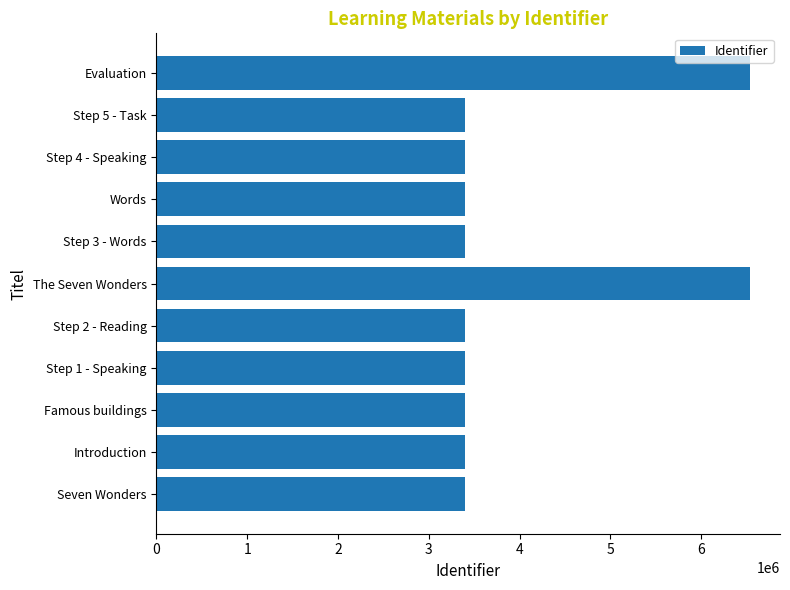

The chart shows a value of 1690306 at Introduction. True or false?

False